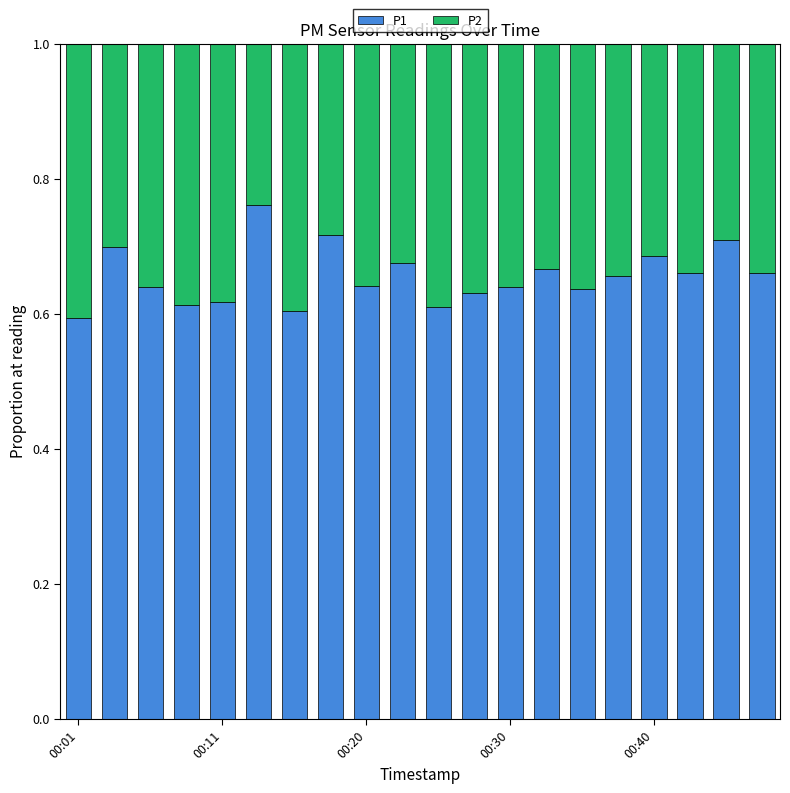

Are the bars horizontal?

No